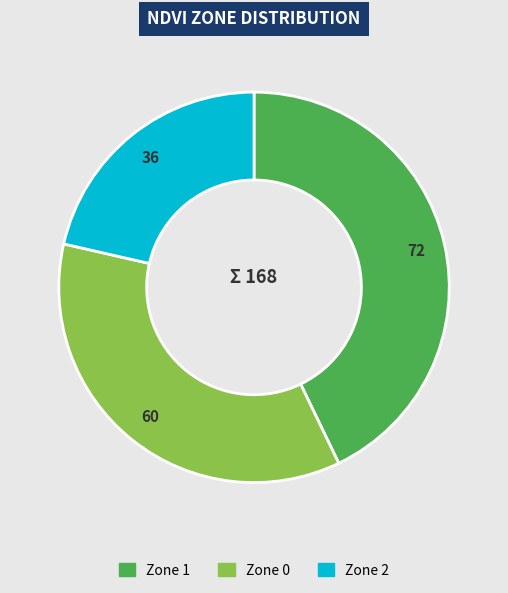

Which category has the smallest portion of the pie?

Zone 2